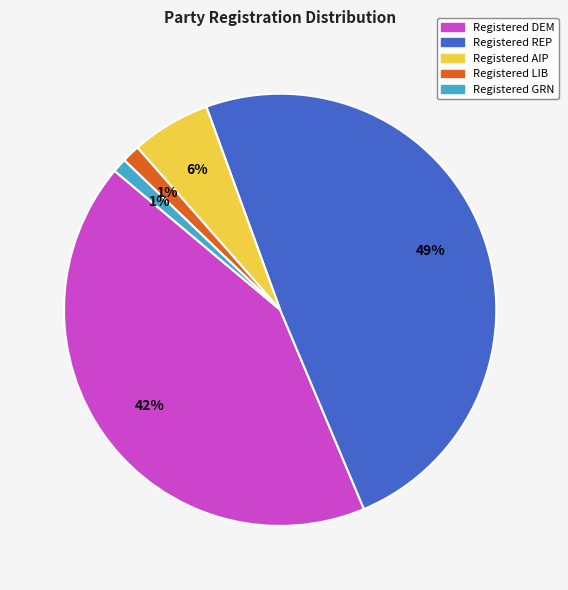

To the nearest percent, what is the average slice percentage?

20%